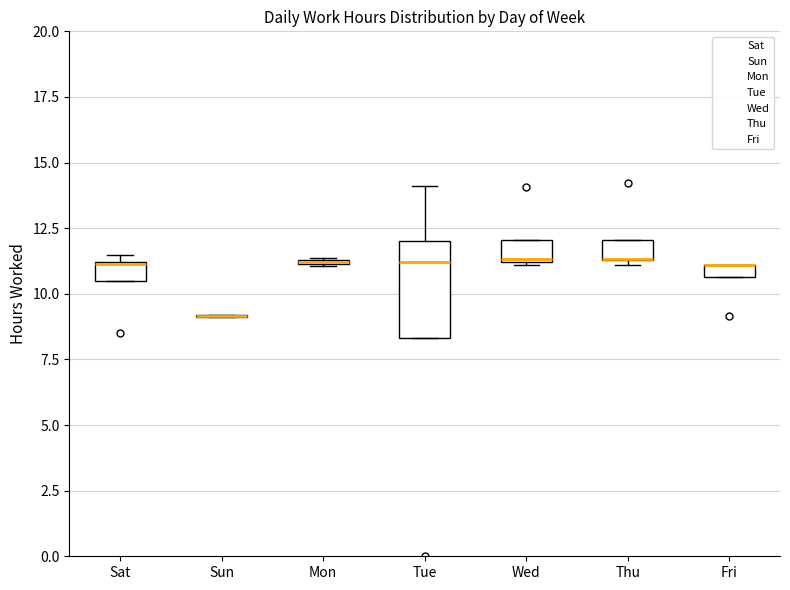

Where is the upper edge of the box for Wed on the y-axis? The values are not printed on the chart, so give them approximately, as read against the axis.

12.0